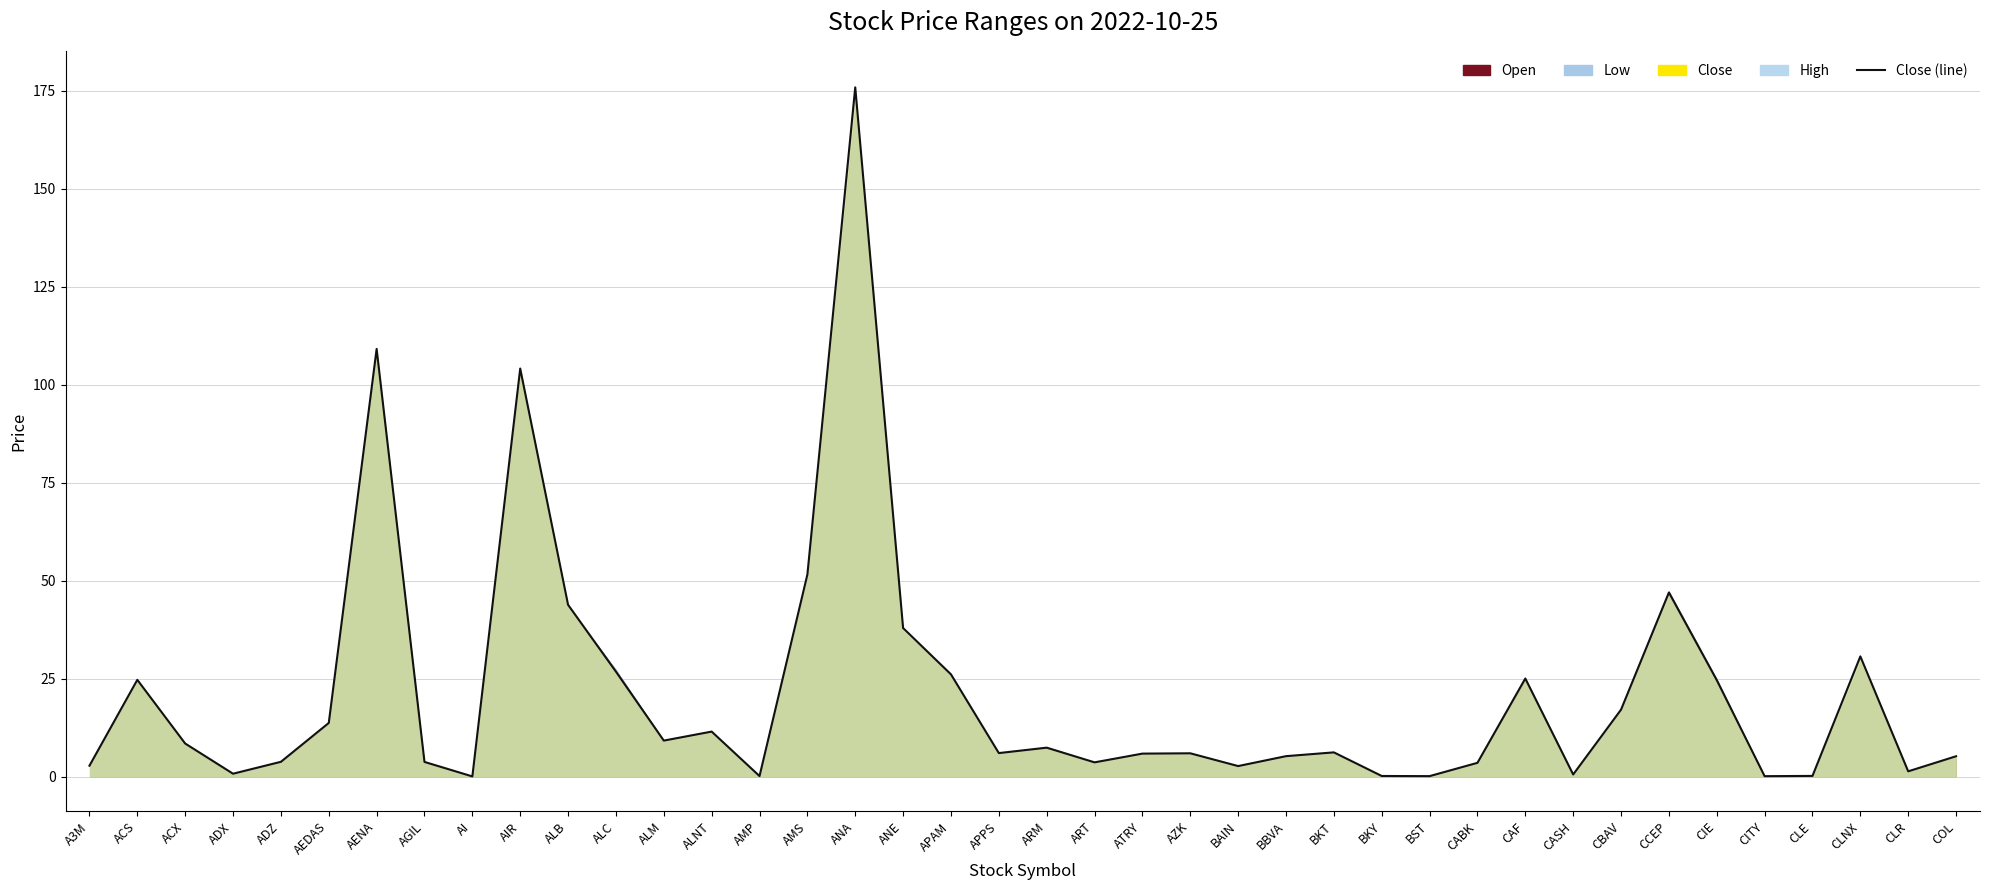

The value at ART is 3.6. True or false?

True